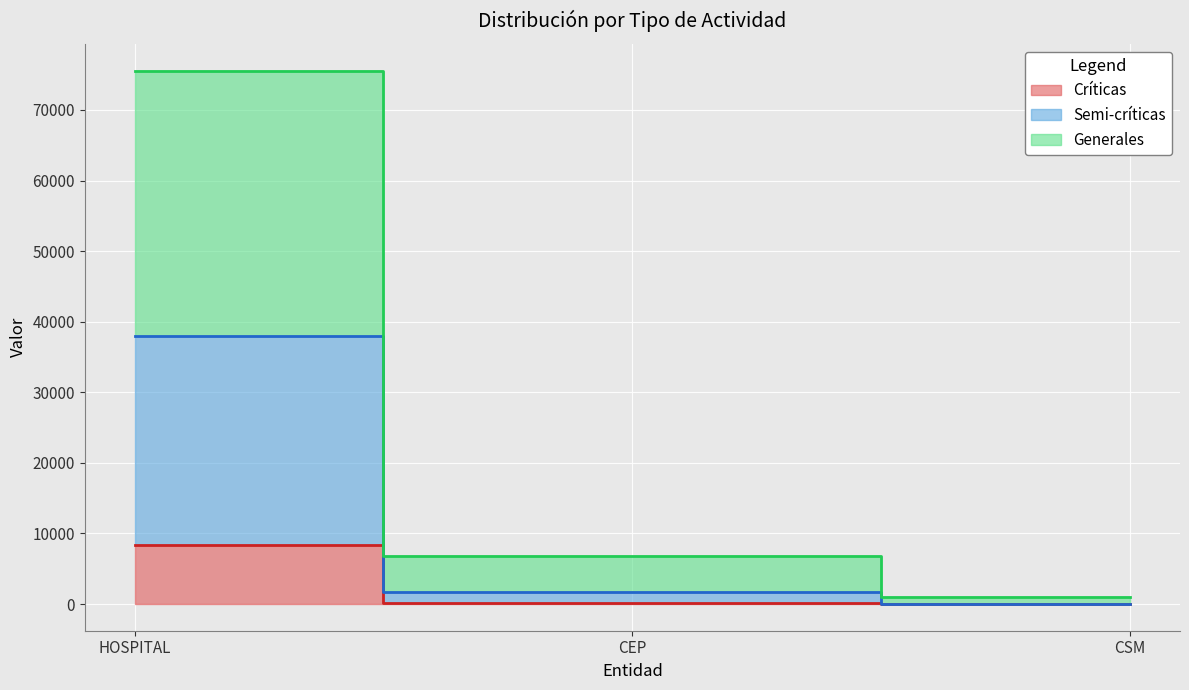

What is the label of the 3rd point from the right?

HOSPITAL